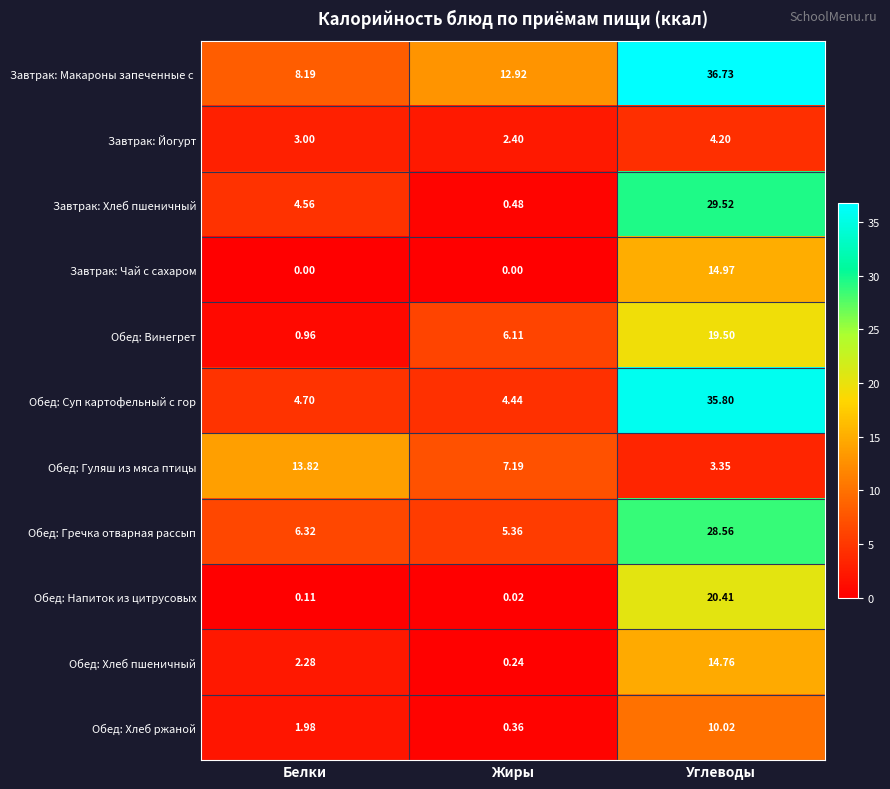

Which series has the largest range (max minus min)?

Обед: Суп картофельный с гор